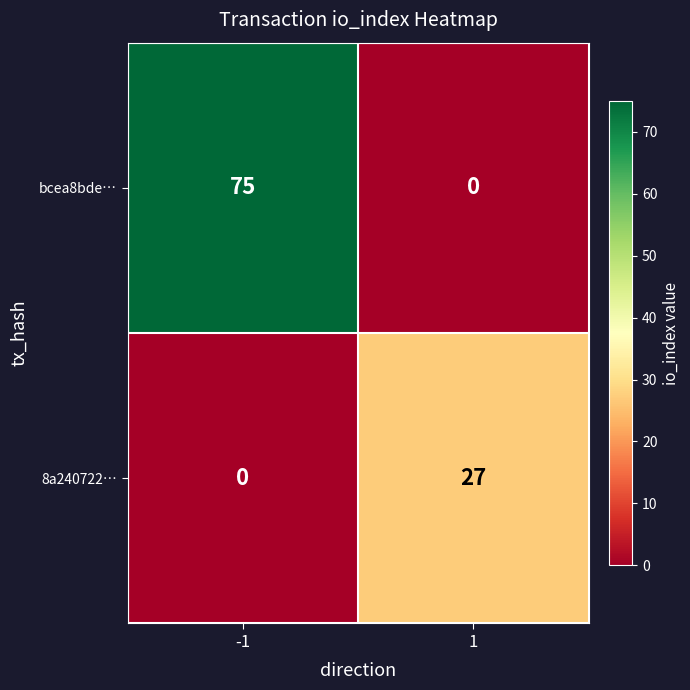

Rank the series by their average value, from highest to lowest.

bcea8bde…, 8a240722…